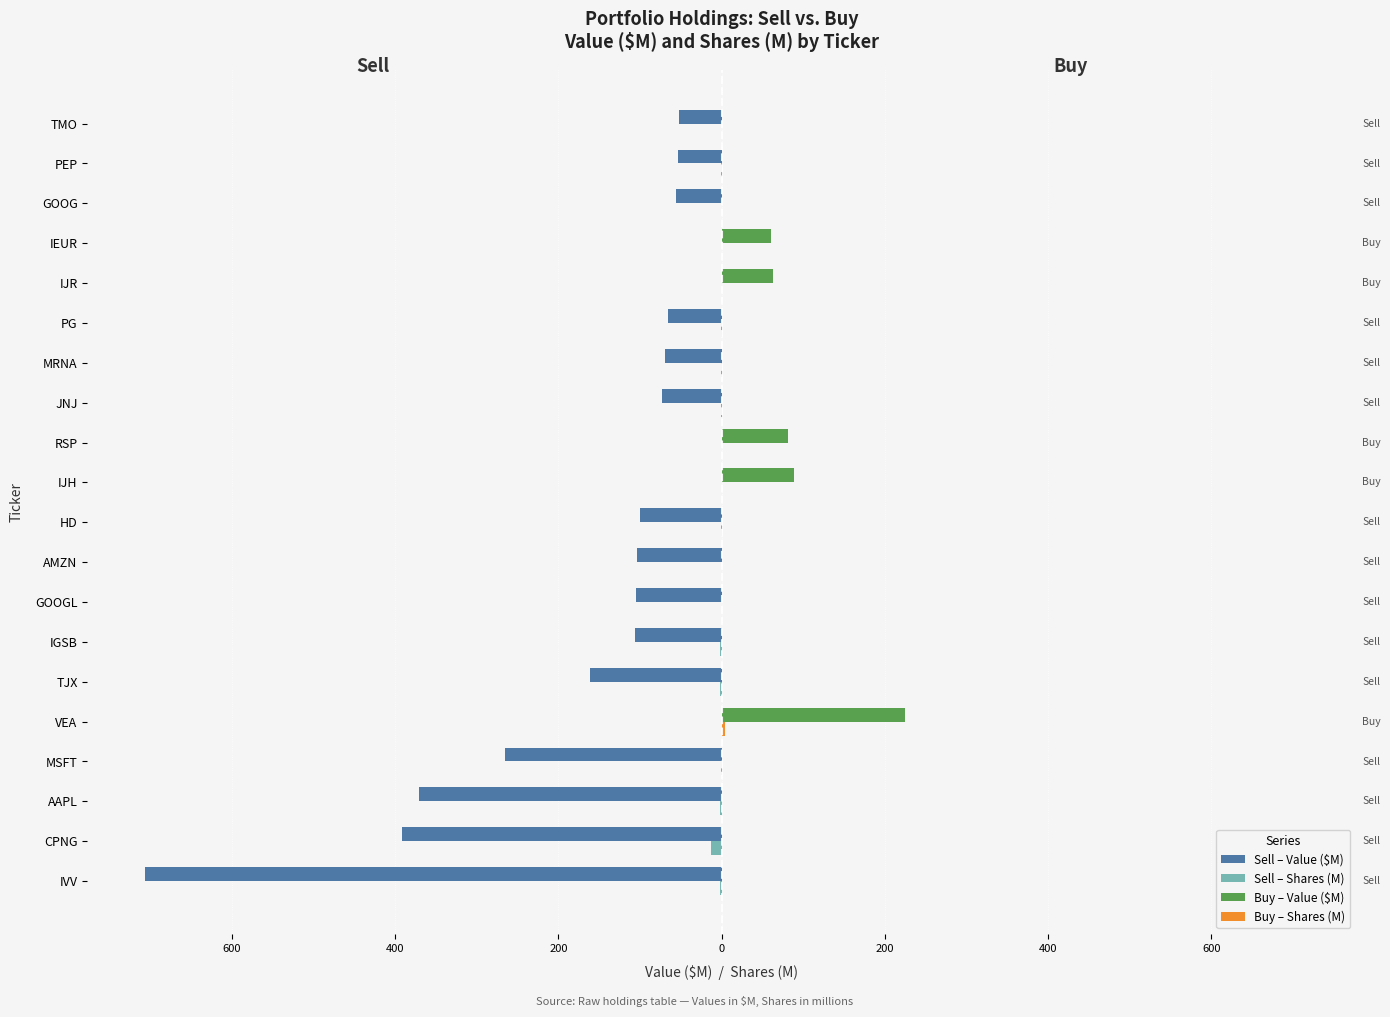

How many data points in Buy – Shares (M) are above 0?

5